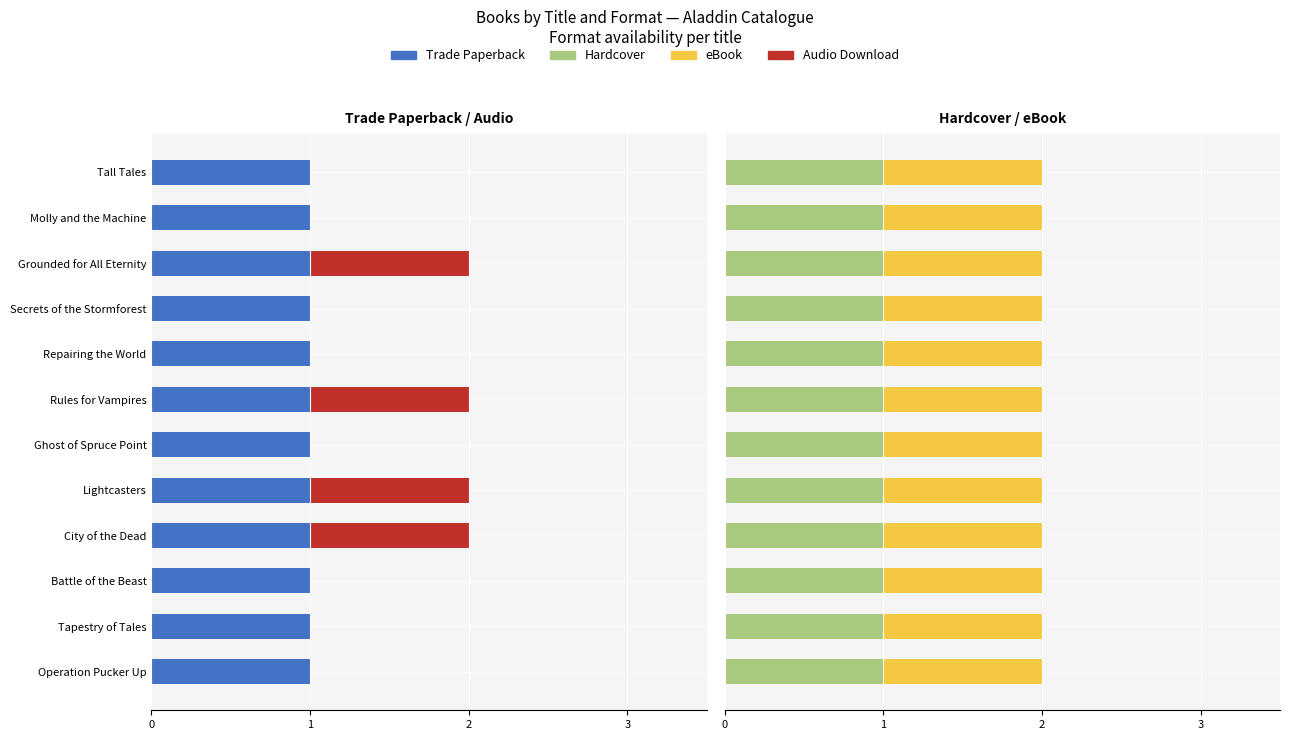

Count the number of categories in the chart.

12